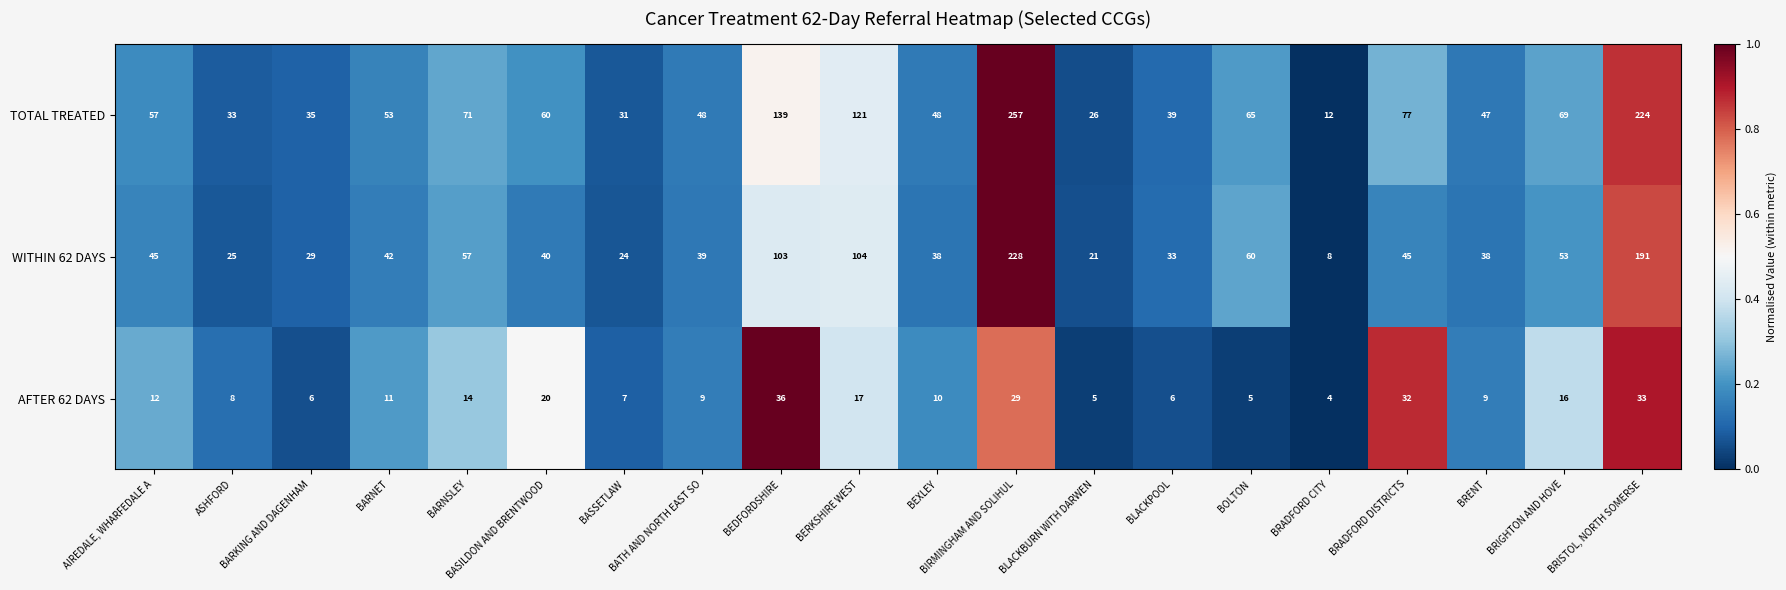

Between BIRMINGHAM AND SOLIHUL and BRADFORD CITY, which series saw the biggest shift?

TOTAL TREATED